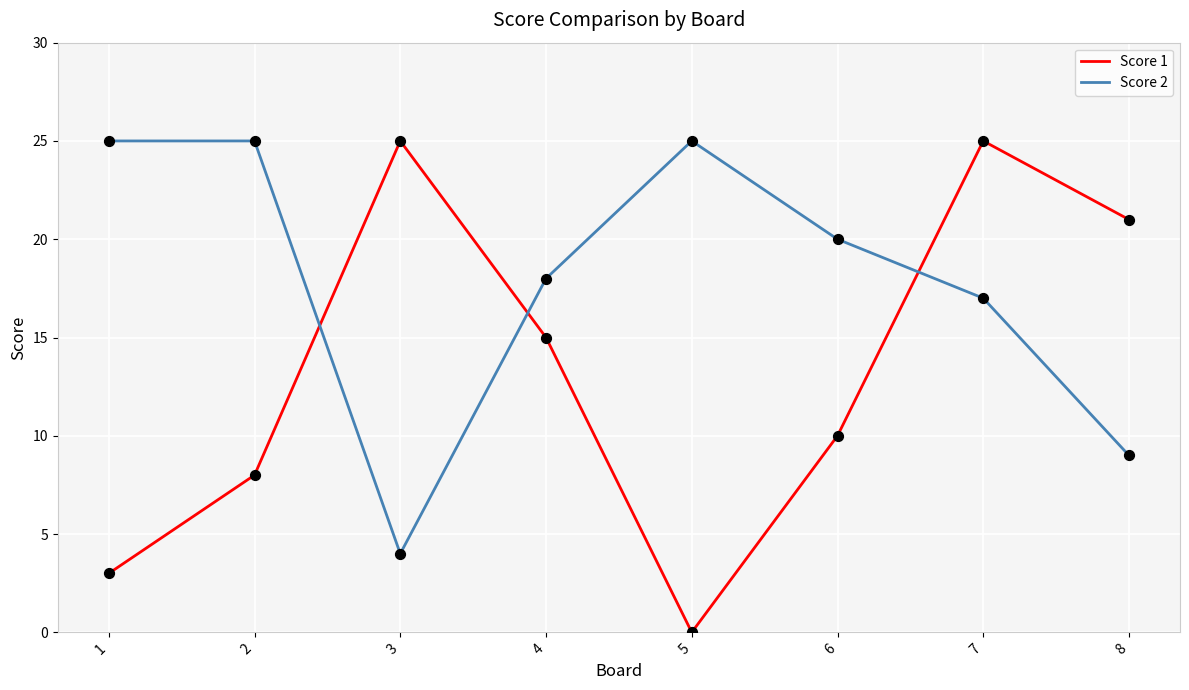

What are all the series names shown in the legend?

Score 1, Score 2